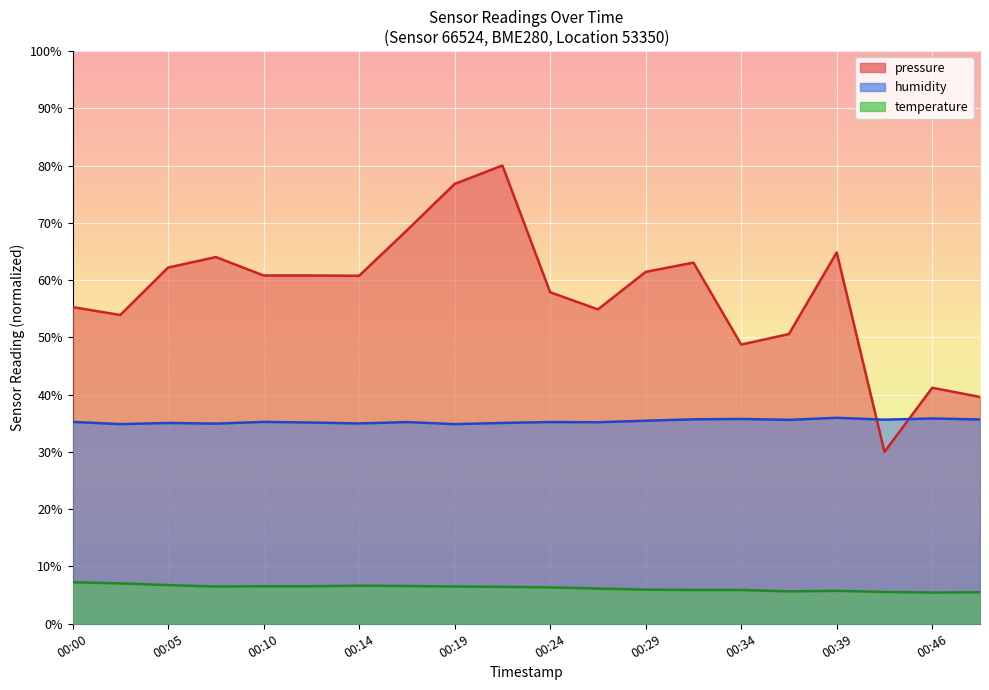

What value does the temperature series have at 00:00?

7.2